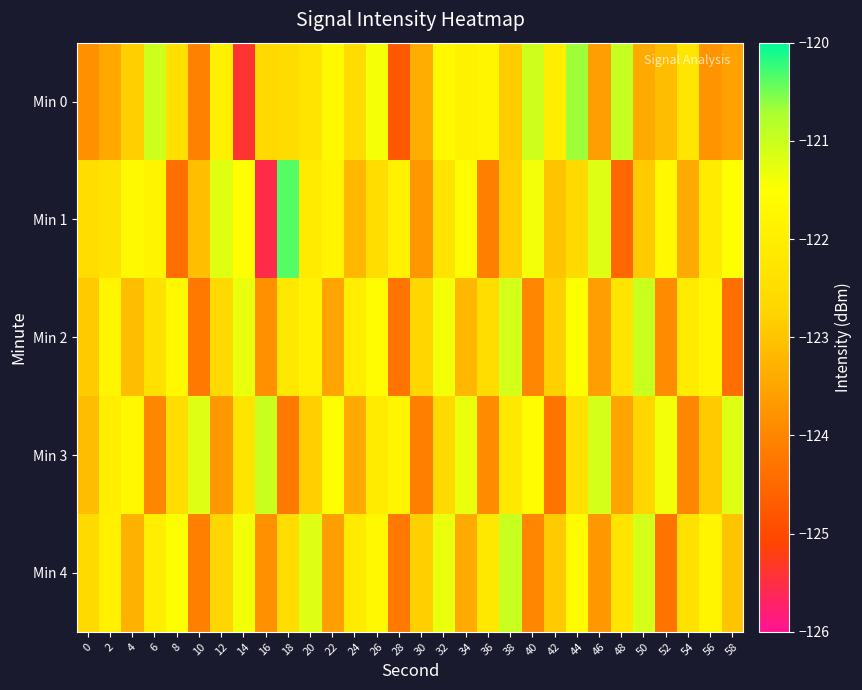

Reading left to right, transcribe all the data shown in this chart.

Min 0: 0=-123.8	2=-123.4	4=-122.8	6=-121.0	8=-122.4	10=-124.1	12=-121.9	14=-125.4	16=-122.6	18=-122.5	20=-122.3	22=-121.7	24=-122.5	26=-121.4	28=-124.8	30=-123.4	32=-121.7	34=-121.9	36=-121.8	38=-122.9	40=-121.1	42=-122.0	44=-120.7	46=-123.6	48=-120.9	50=-123.4	52=-123.1	54=-122.3	56=-123.8	58=-123.6
Min 1: 0=-122.5	2=-122.3	4=-121.7	6=-121.8	8=-124.4	10=-123.1	12=-121.2	14=-121.5	16=-125.5	18=-120.4	20=-122.1	22=-121.8	24=-123.2	26=-122.5	28=-121.9	30=-123.7	32=-122.3	34=-121.6	36=-124.1	38=-122.8	40=-121.4	42=-123.0	44=-122.6	46=-121.2	48=-124.5	50=-122.9	52=-121.7	54=-123.4	56=-122.1	58=-121.5
Min 2: 0=-122.9	2=-121.8	4=-123.1	6=-122.4	8=-121.7	10=-124.2	12=-122.6	14=-121.3	16=-123.8	18=-122.2	20=-121.9	22=-123.5	24=-122.0	26=-121.6	28=-124.3	30=-122.7	32=-121.4	34=-123.2	36=-122.5	38=-121.1	40=-124.0	42=-122.8	44=-121.5	46=-123.6	48=-122.3	50=-121.0	52=-123.9	54=-122.1	56=-121.8	58=-124.4
Min 3: 0=-123.1	2=-122.0	4=-121.7	6=-124.0	8=-122.5	10=-121.2	12=-123.7	14=-122.3	16=-121.0	18=-124.2	20=-122.8	22=-121.5	24=-123.4	26=-122.1	28=-121.8	30=-124.1	32=-122.6	34=-121.3	36=-123.9	38=-122.2	40=-121.6	42=-124.3	44=-122.4	46=-121.1	48=-123.5	50=-122.7	52=-121.4	54=-124.0	56=-122.9	58=-121.2
Min 4: 0=-122.6	2=-121.9	4=-123.3	6=-122.0	8=-121.5	10=-124.1	12=-122.7	14=-121.4	16=-123.8	18=-122.5	20=-121.2	22=-123.6	24=-122.1	26=-121.7	28=-124.2	30=-122.8	32=-121.3	34=-123.4	36=-122.2	38=-121.0	40=-124.0	42=-122.9	44=-121.6	46=-123.7	48=-122.3	50=-121.1	52=-124.3	54=-122.4	56=-121.8	58=-123.0